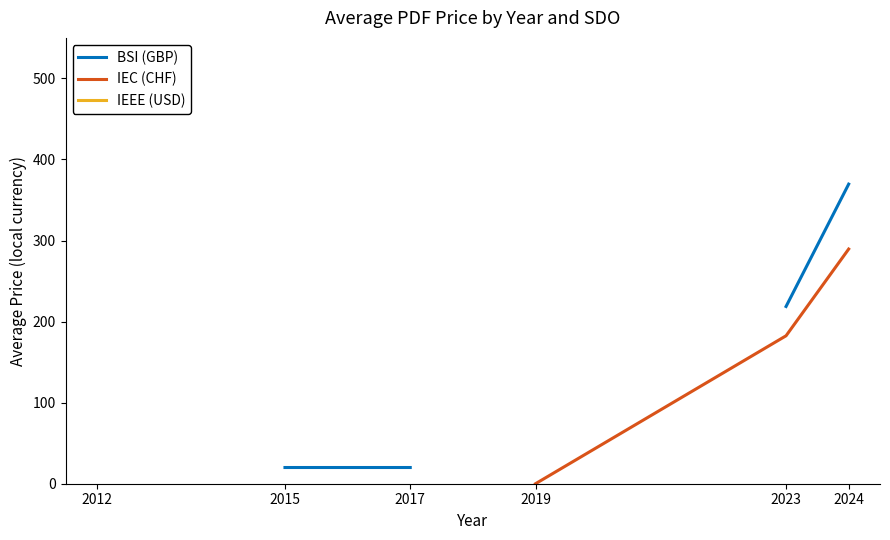

How many lines are shown in the chart?

3